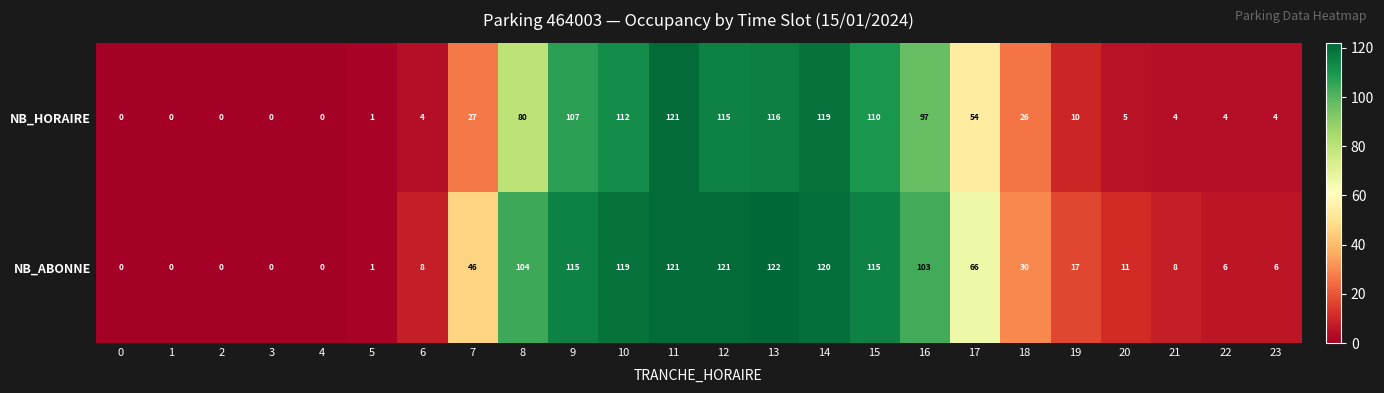

What is the sum of all NB_ABONNE values?

1239